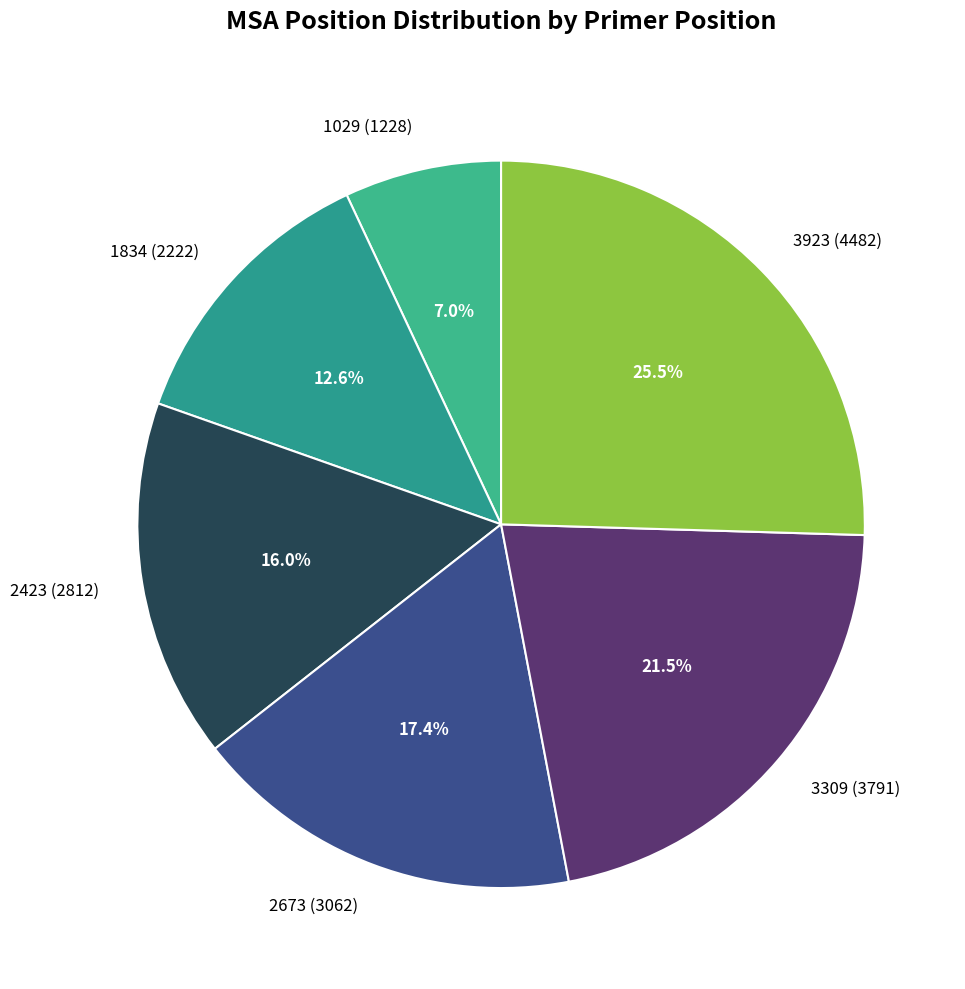

To the nearest percent, what is the difference between the 2673 and 3309 slice percentages?

4%